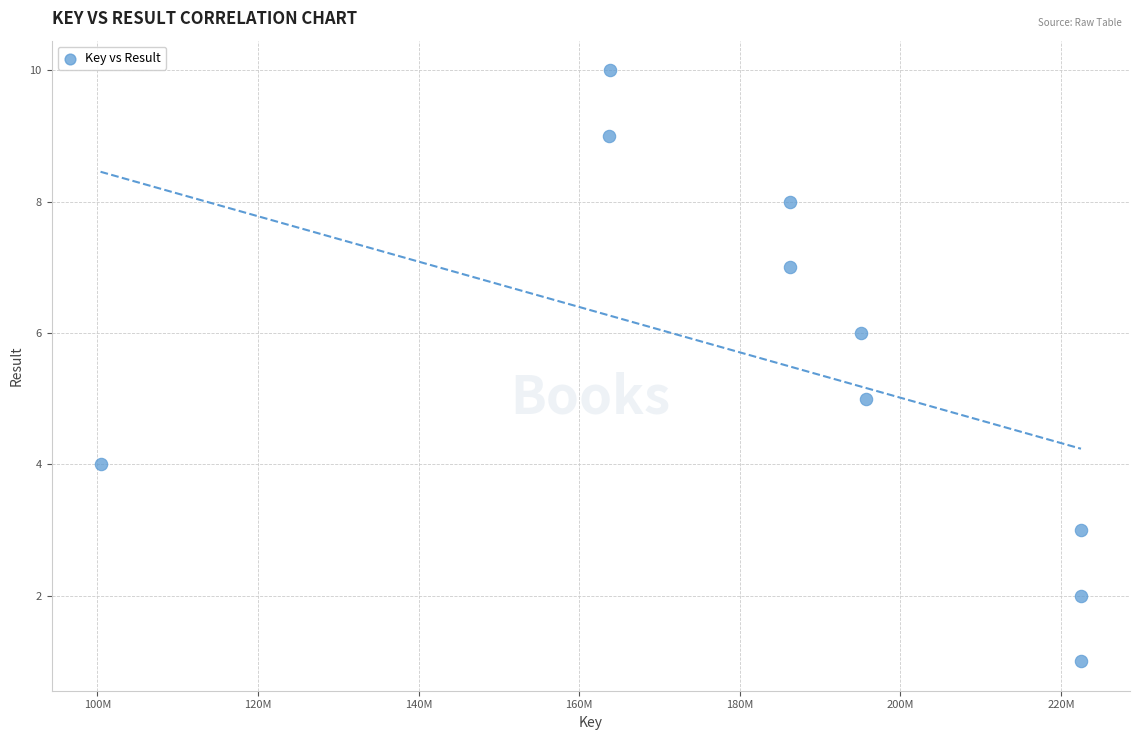

What is the average X value?

185895619